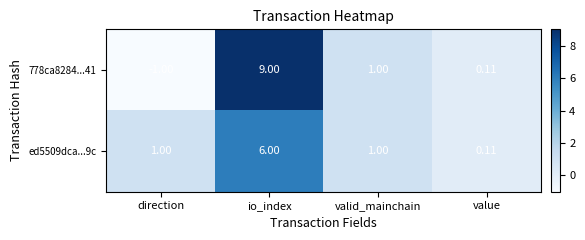

Which label corresponds to the largest value in the chart?

io_index